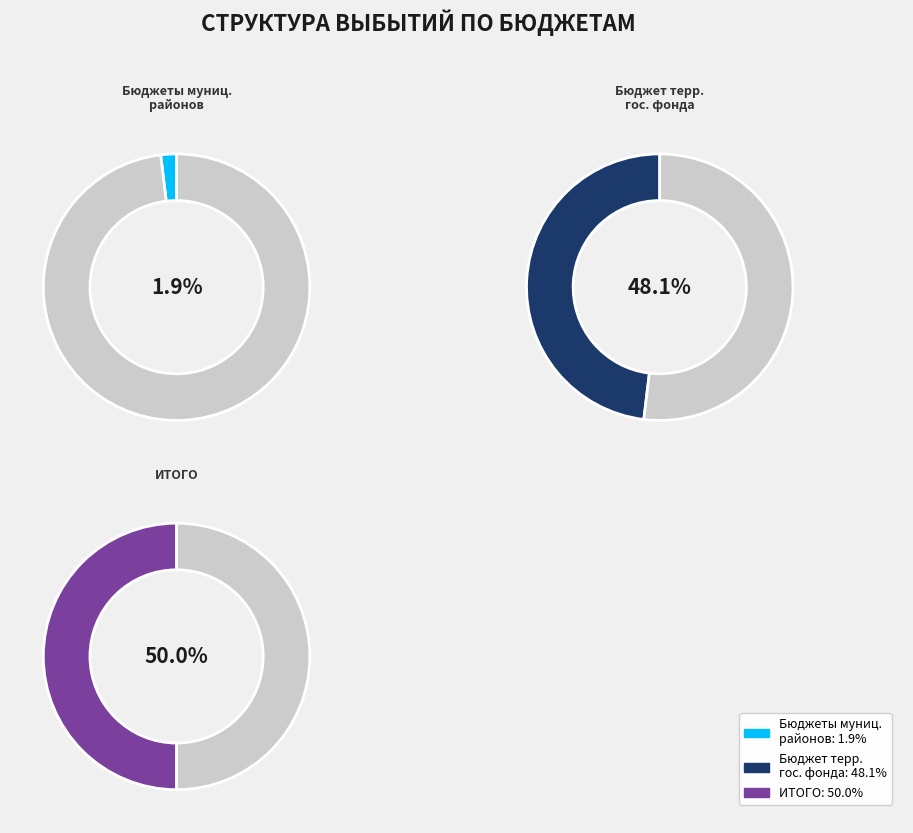

What is the ratio of the value at бюджет территориального государственного фонда to the value at бюджеты муниципальных районов?

25.2